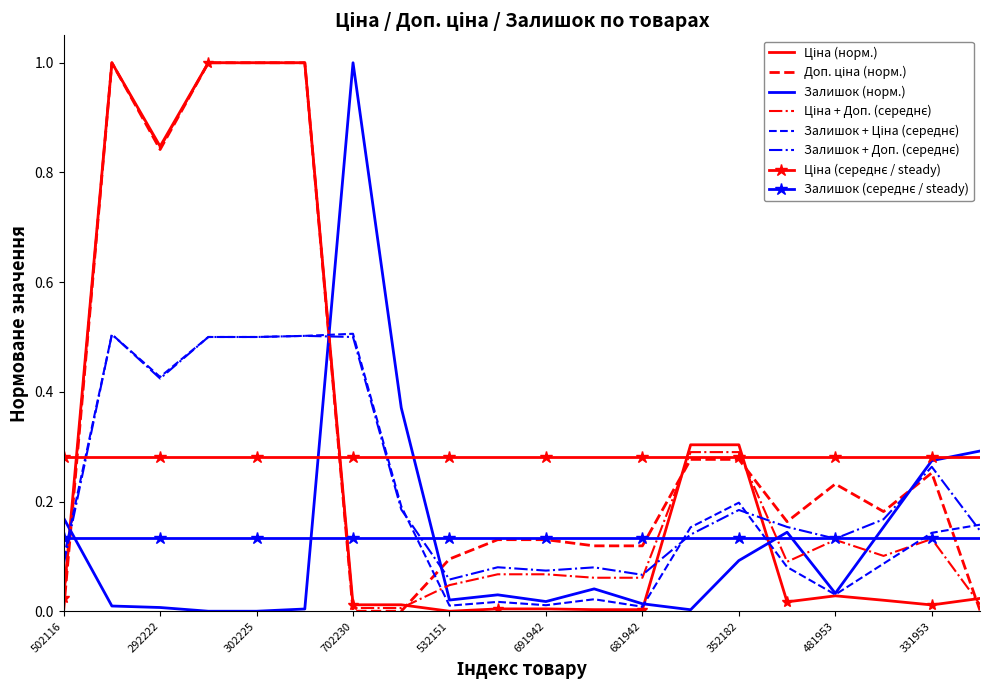

What is the greatest value displayed?

1.0